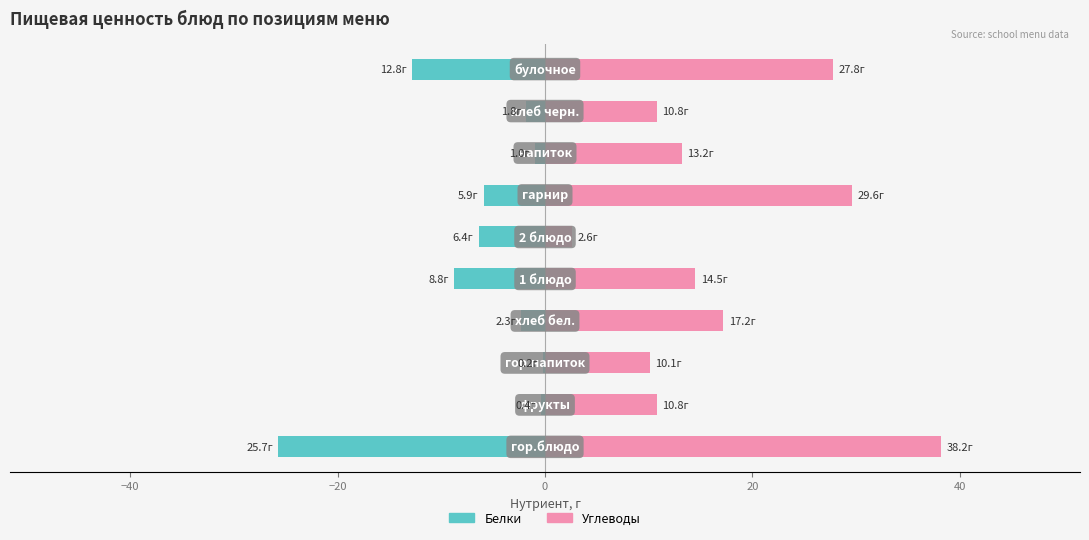

What is the value of the Углеводы bar at the 9th from the left?

10.8